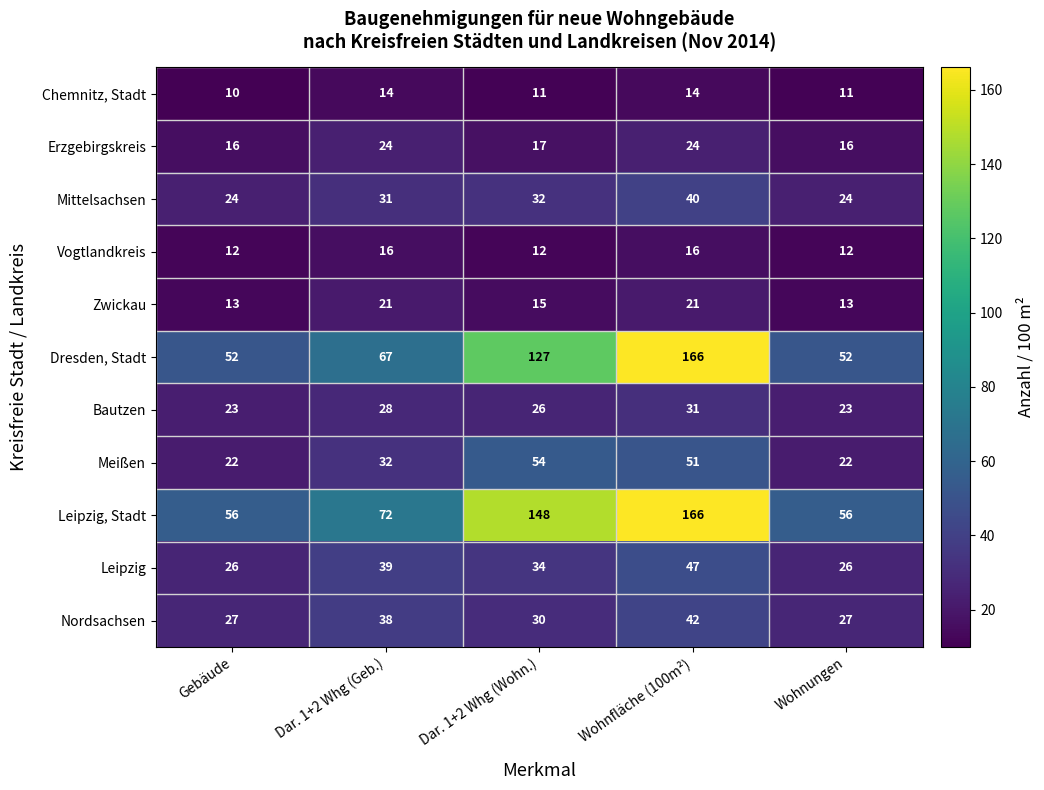

Which series changed the most between Gebäude and Dar. 1+2 Whg (Wohn.)?

Leipzig, Stadt